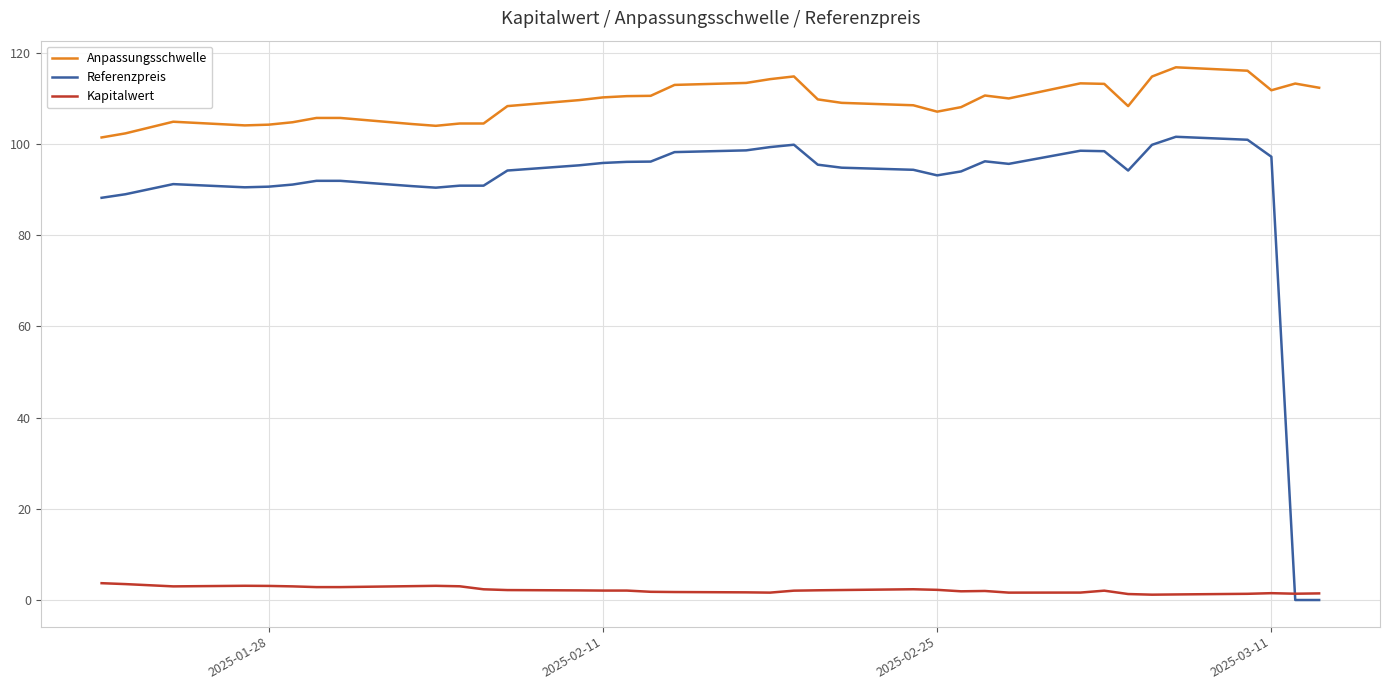

Which series has the largest range (max minus min)?

Referenzpreis